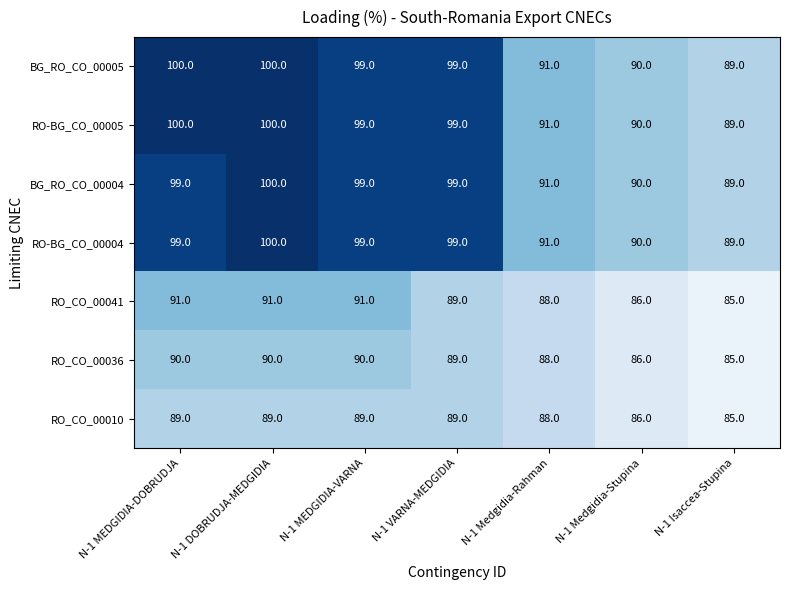

At which category is the sum across all series the highest?

N-1 DOBRUDJA-MEDGIDIA